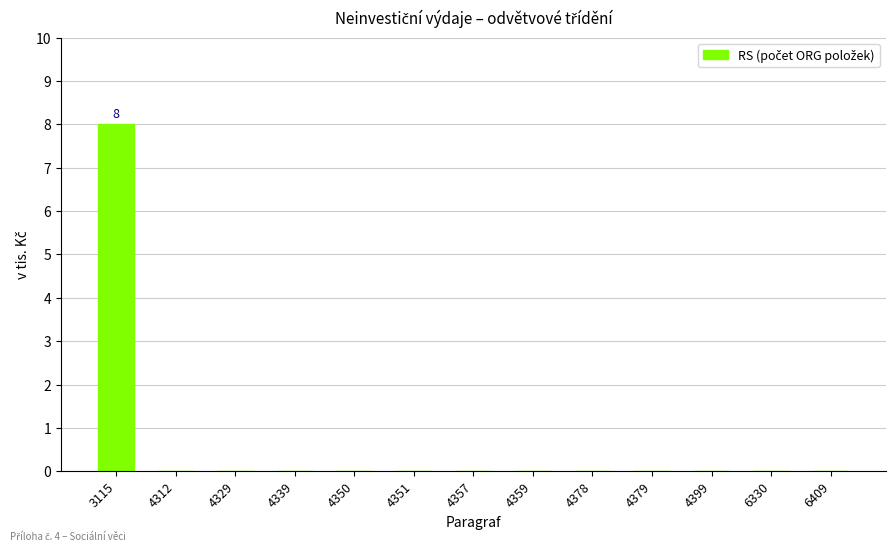

Is it true that the value at 4359 is 0?

True